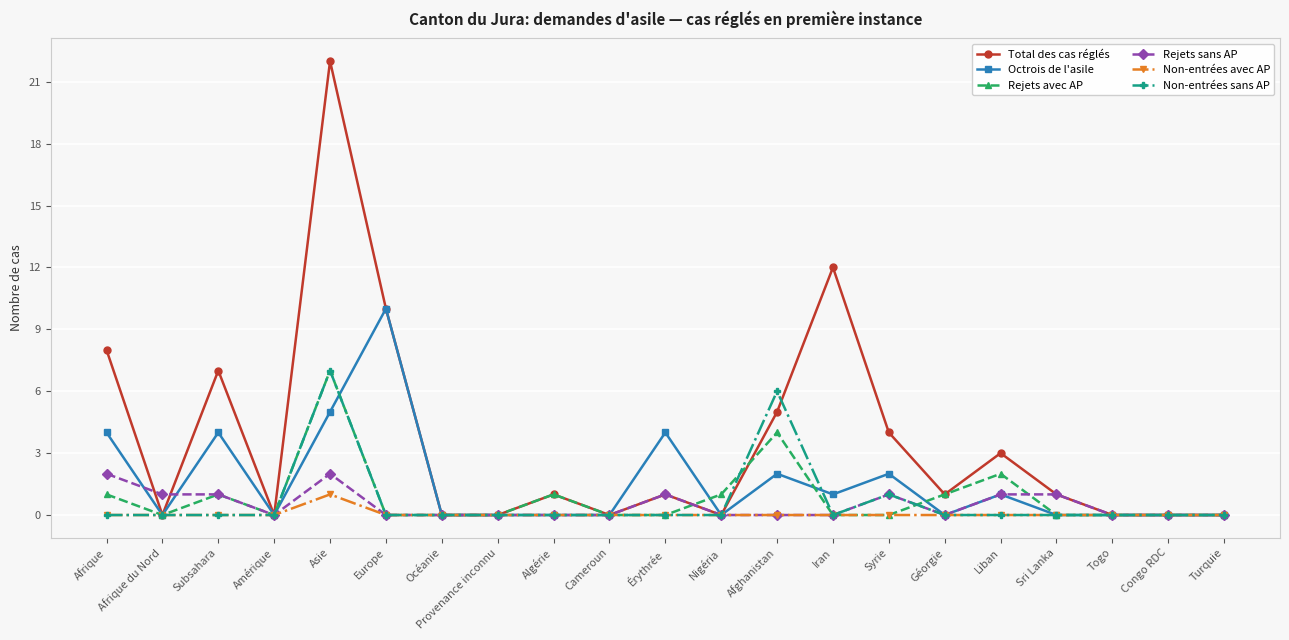

Between Géorgie and Liban, which series saw the biggest shift?

Total des cas réglés